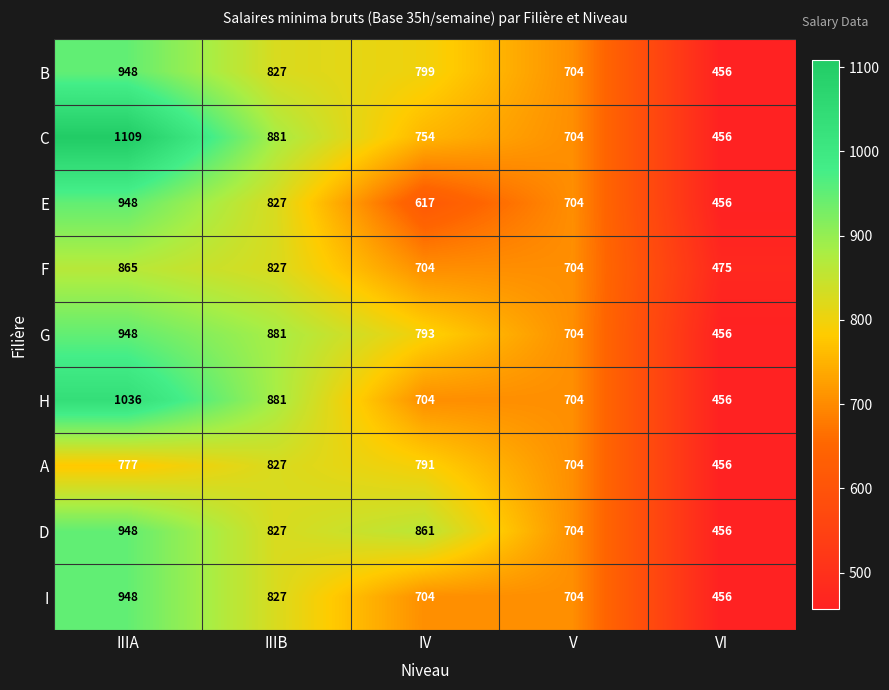

Which series has the widest spread of values?

C